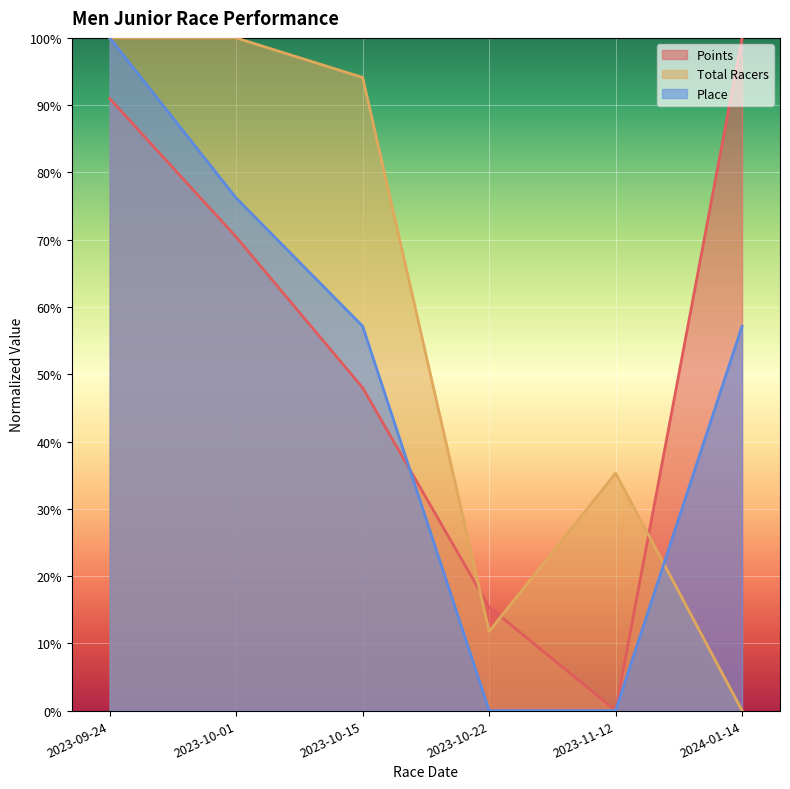

What is the label of the 3rd point from the right?

2023-10-22